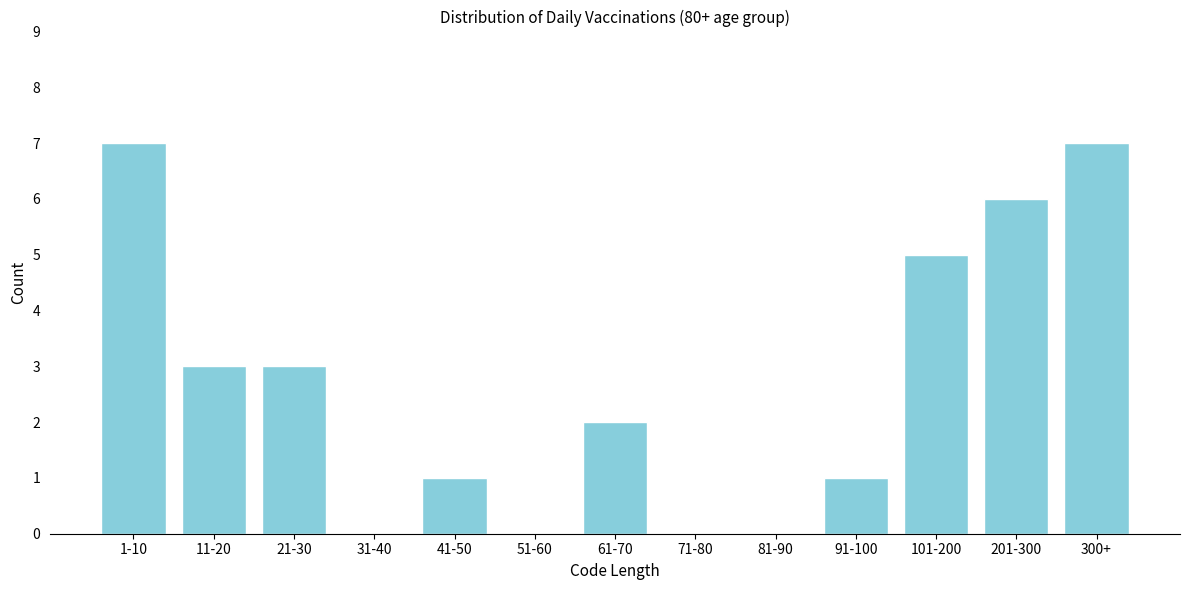

Reading left to right, what are all the values shown in this chart?

1-10=7	11-20=3	21-30=3	31-40=0	41-50=1	51-60=0	61-70=2	71-80=0	81-90=0	91-100=1	101-200=5	201-300=6	300+=7